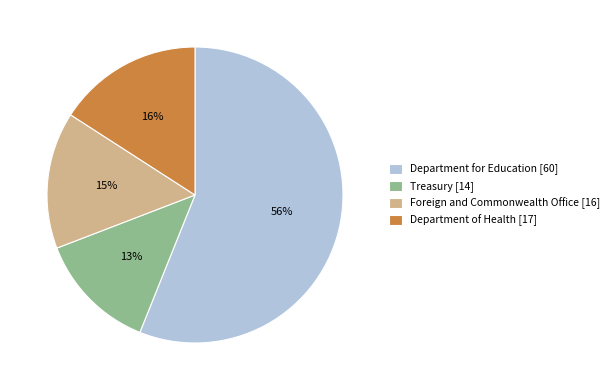

To the nearest percent, what is the average slice percentage?

25%